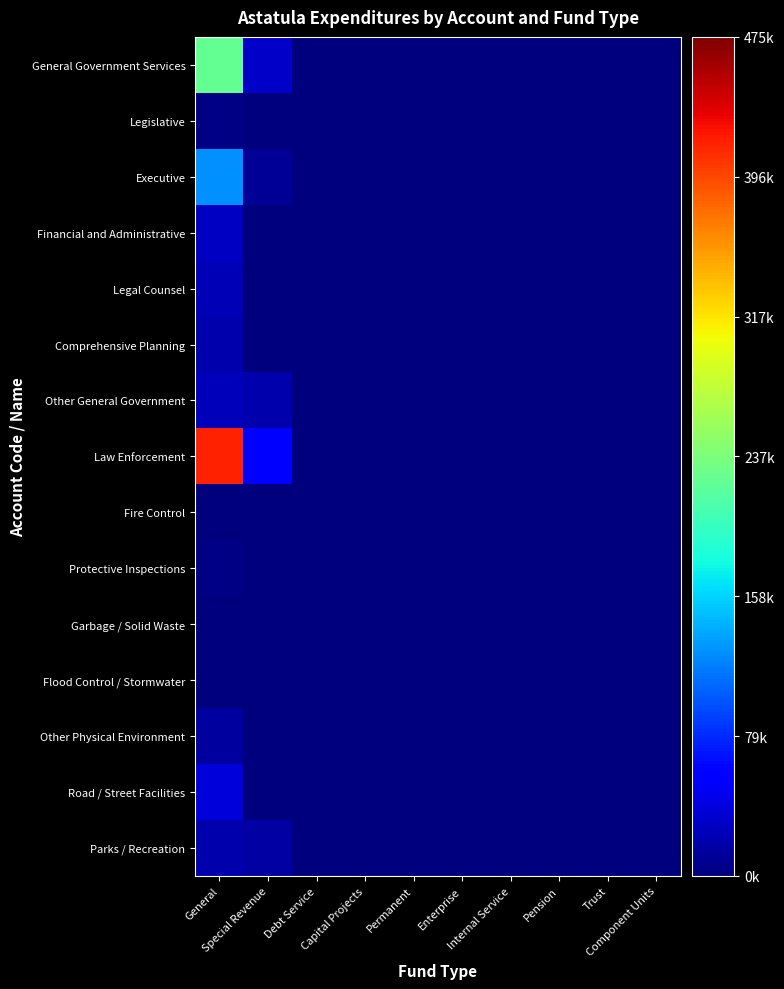

Count the number of data series in this chart.

15